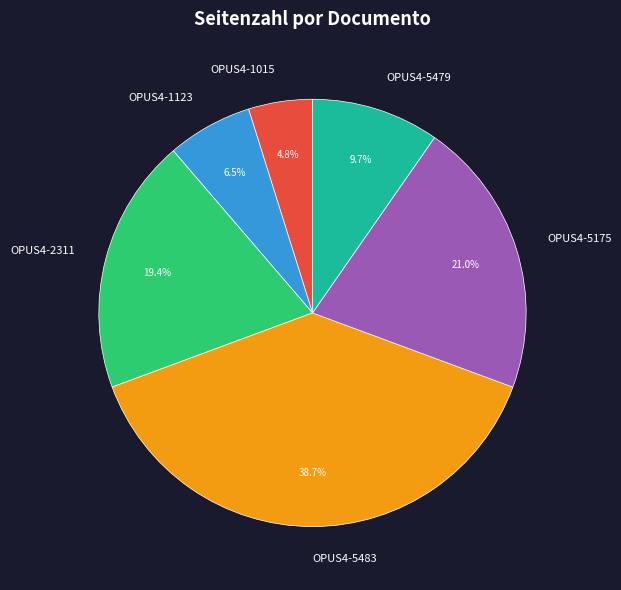

Does OPUS4-5175 represent more than half of the total?

No